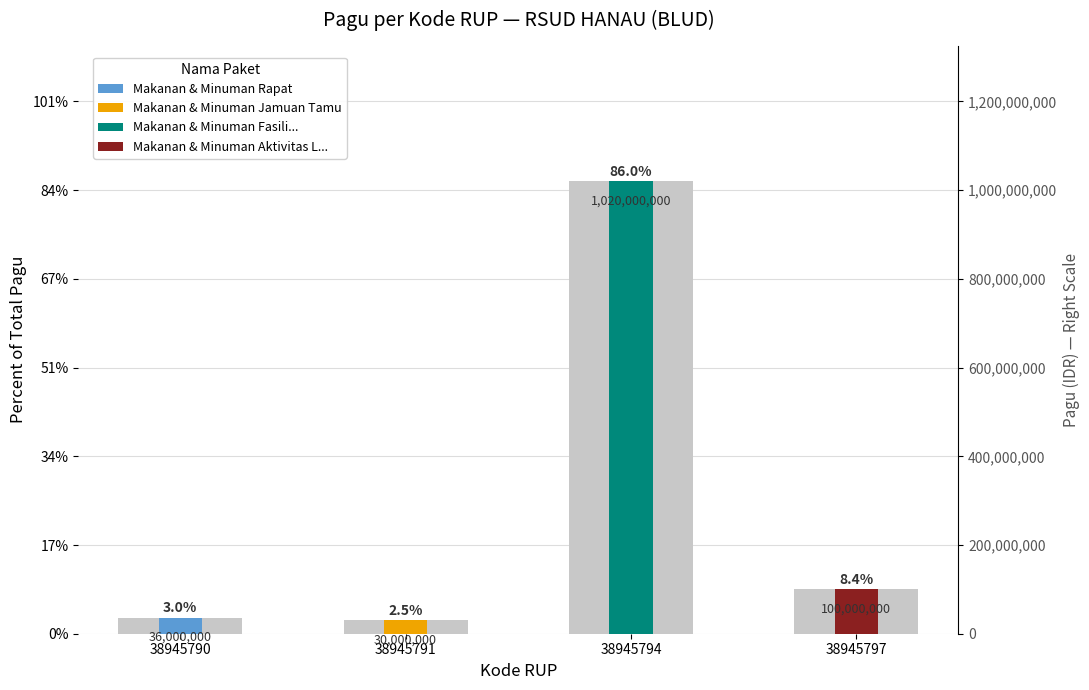

What is the value of the 3rd bar from the left?

1020000000